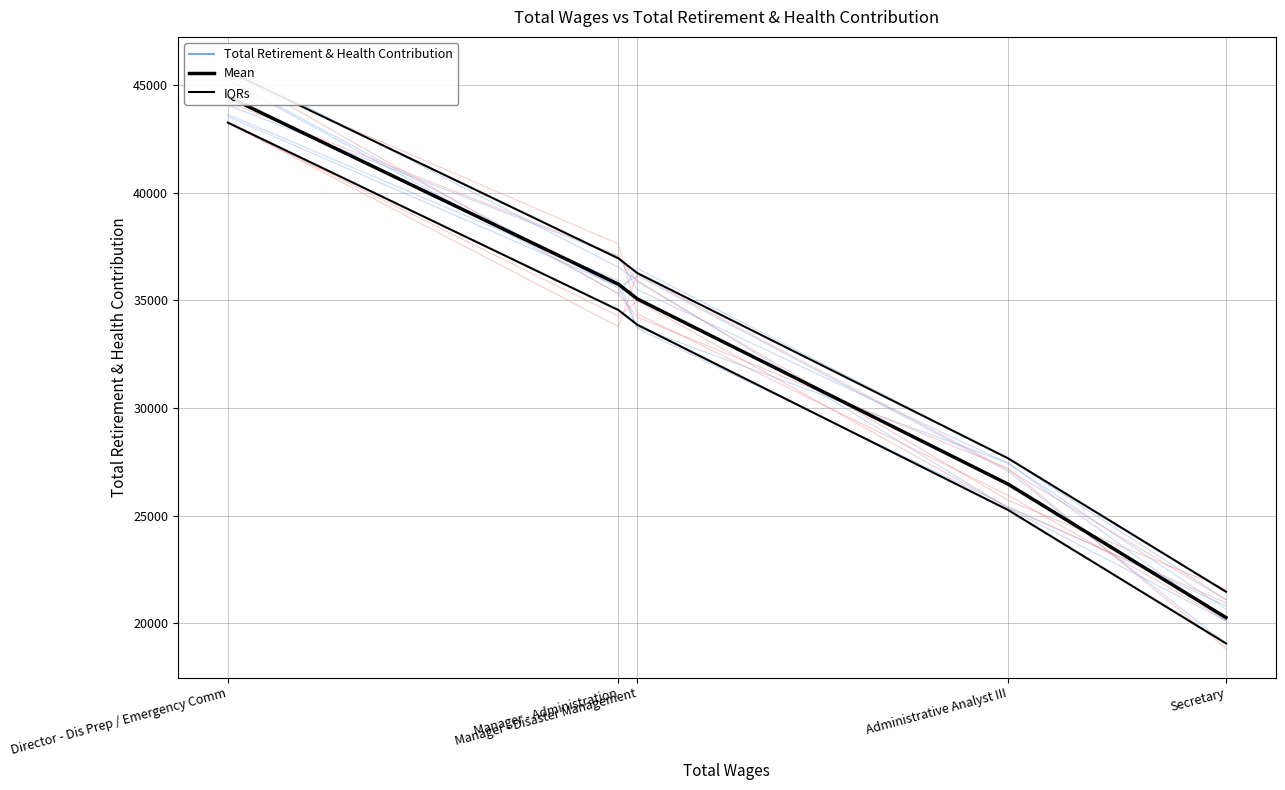

What is the label of the 4th point from the left?

Administrative Analyst III